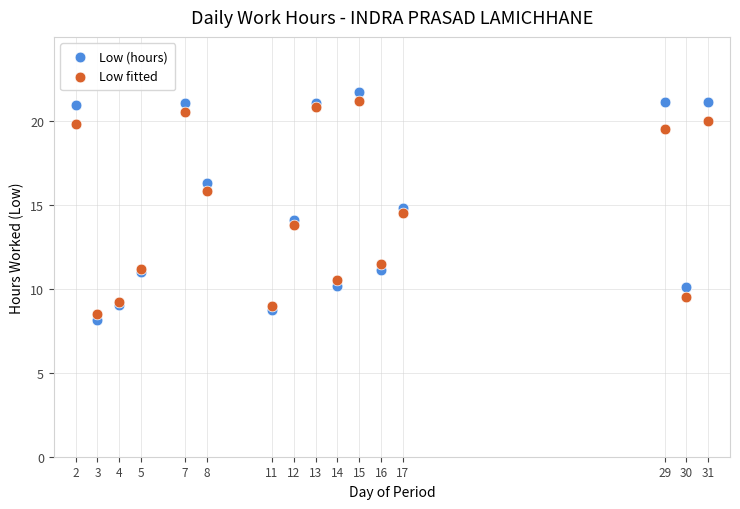

What are all the series names shown in the legend?

Low (hours), Low fitted